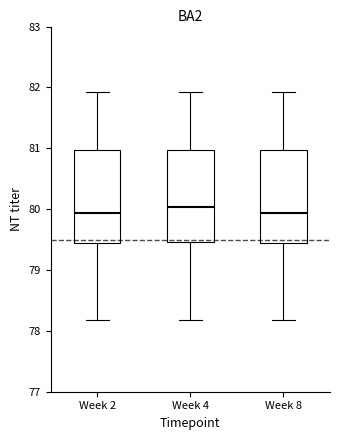

Where is the upper edge of the box for Week 8 on the y-axis? The values are not printed on the chart, so give them approximately, as read against the axis.

81.0